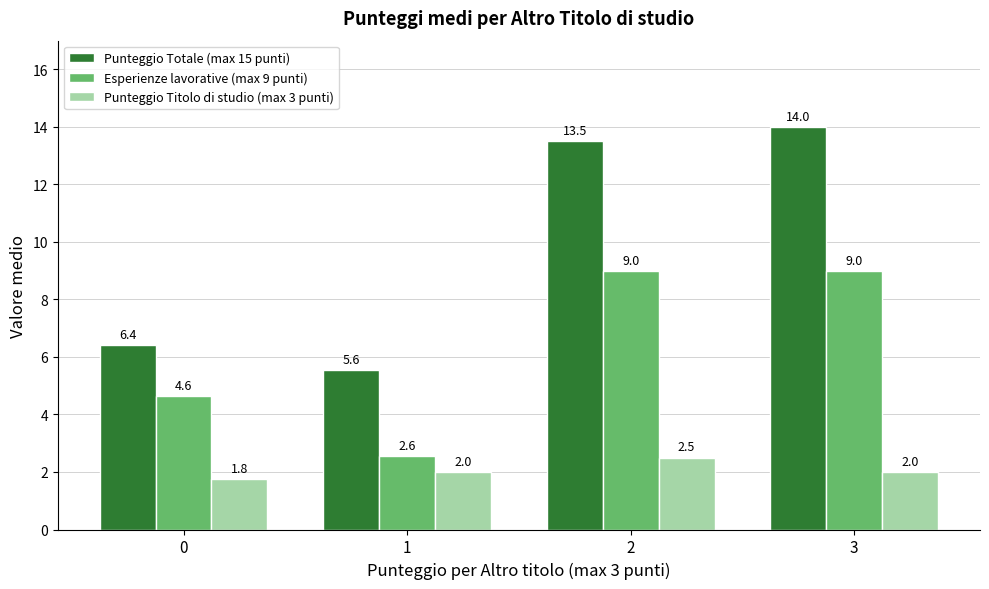

What is the total value across all series at 3?

25.0